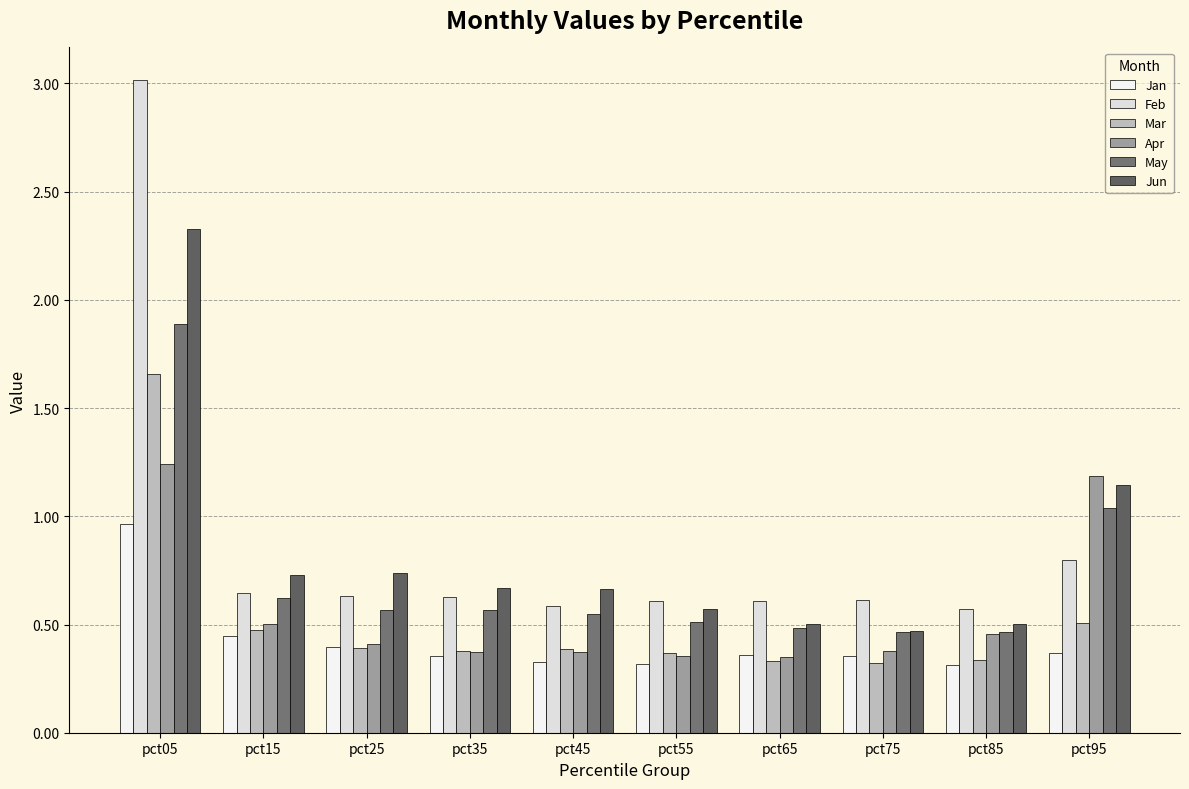

The Apr series shows 0.7 at pct45. True or false?

False